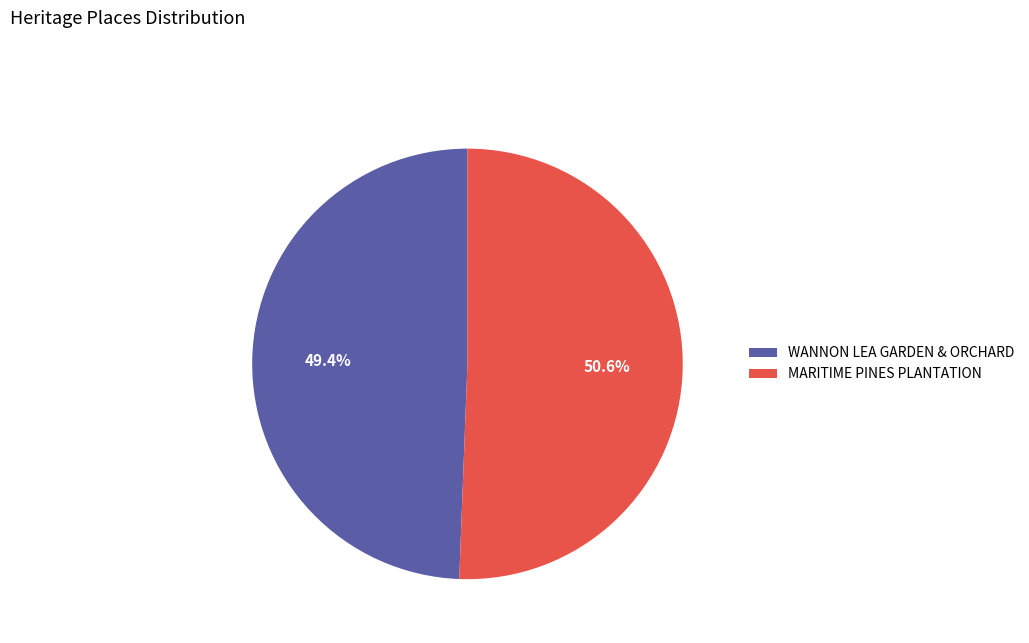

True or false: MARITIME PINES PLANTATION accounts for 51% of the total.

True